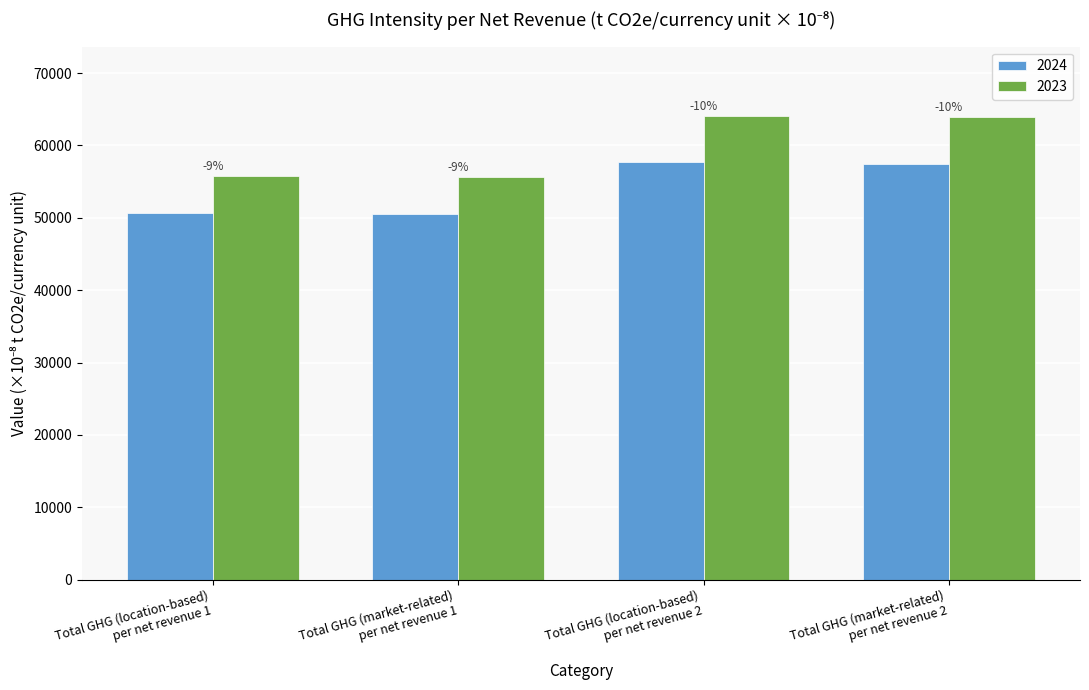

Which label corresponds to the largest value in the chart?

Total GHG (location-based)
per net revenue 2